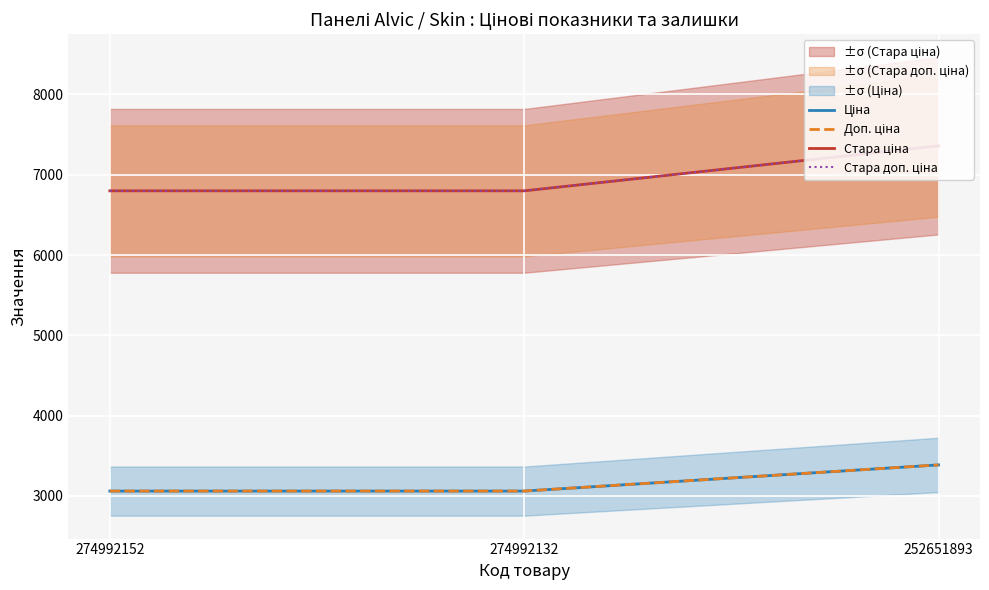

How many lines are shown in the chart?

4